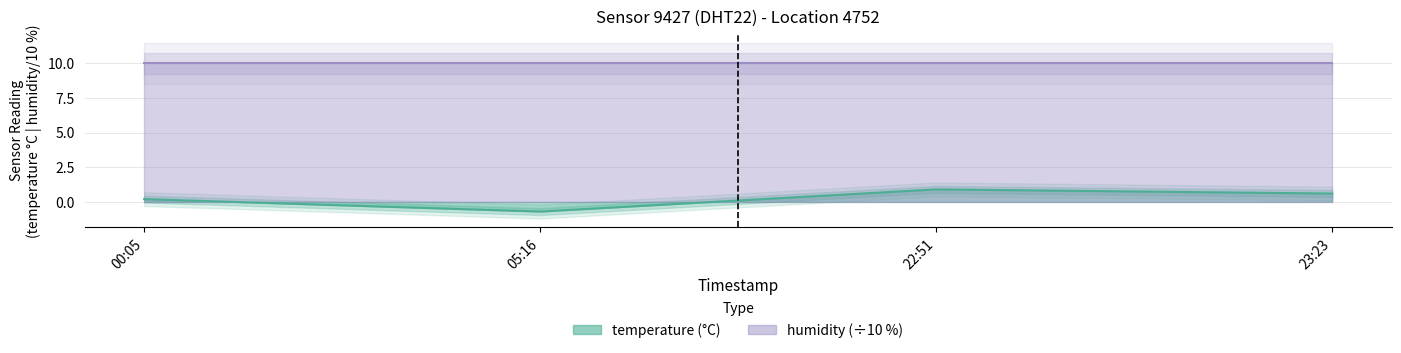

What is the value of the 2nd point from the left?

-0.7